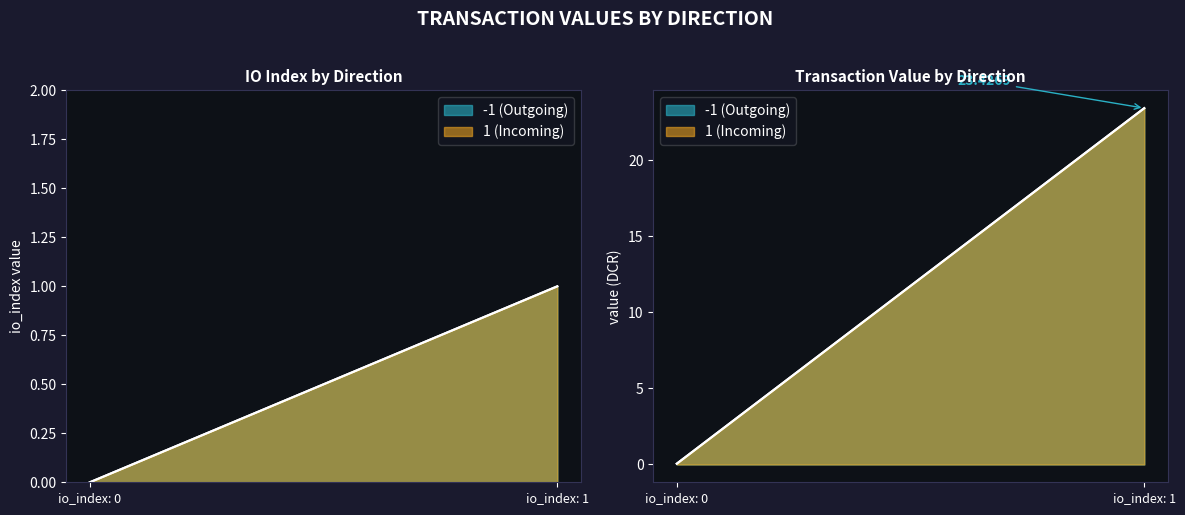

What is the highest value of the io_index series?

1.0